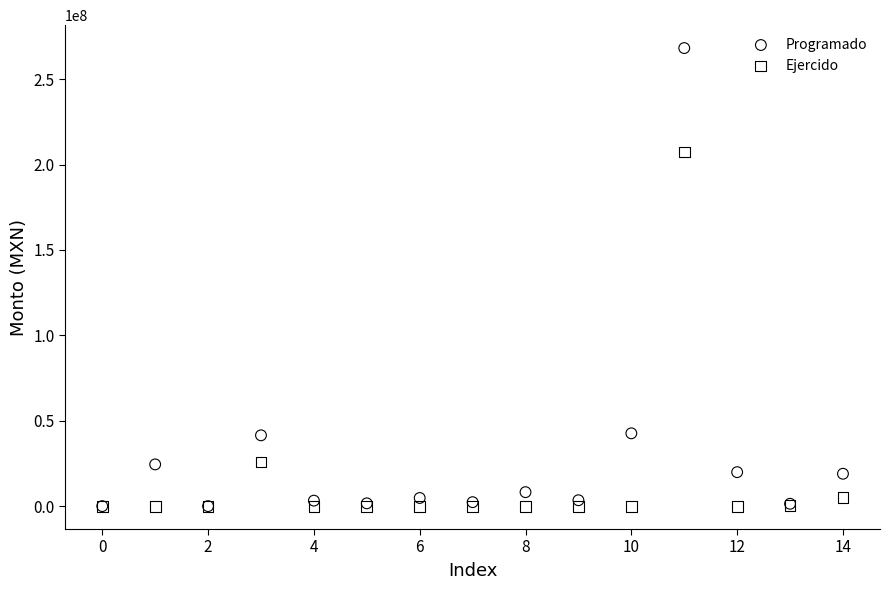

What are all the series names shown in the legend?

Programado, Ejercido